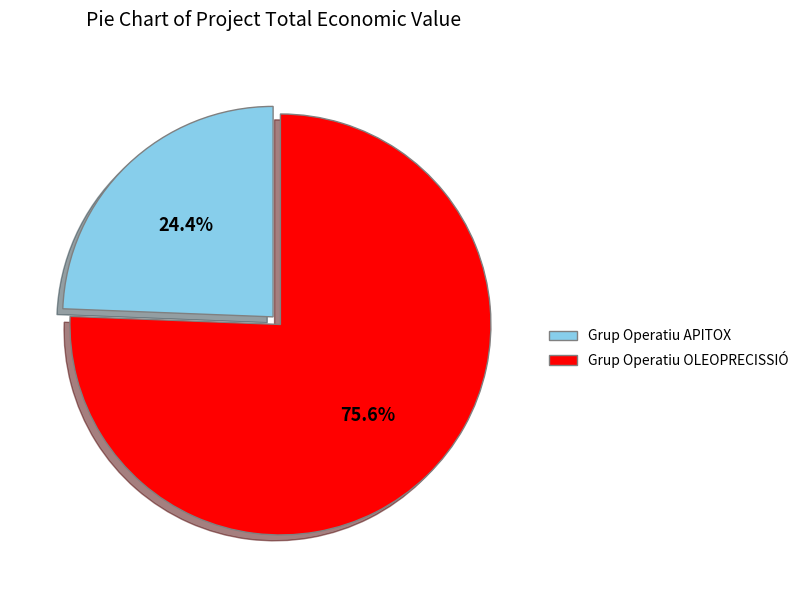

Which category has the smallest portion of the pie?

Grup Operatiu APITOX